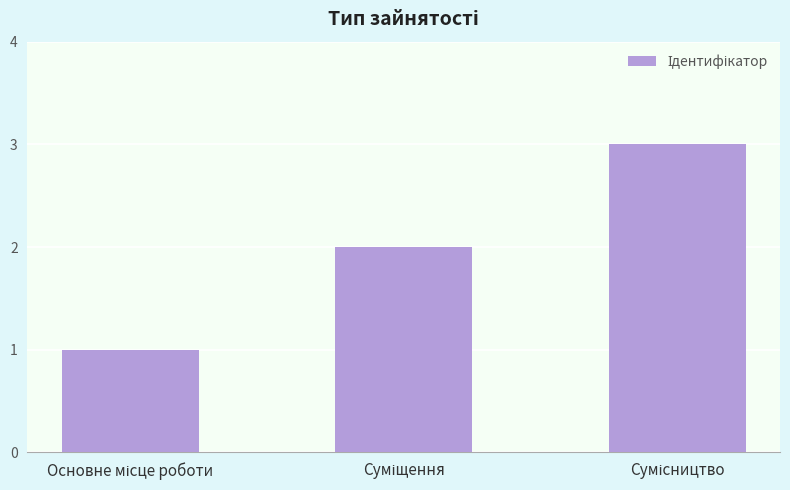

How many series are shown in this chart?

1